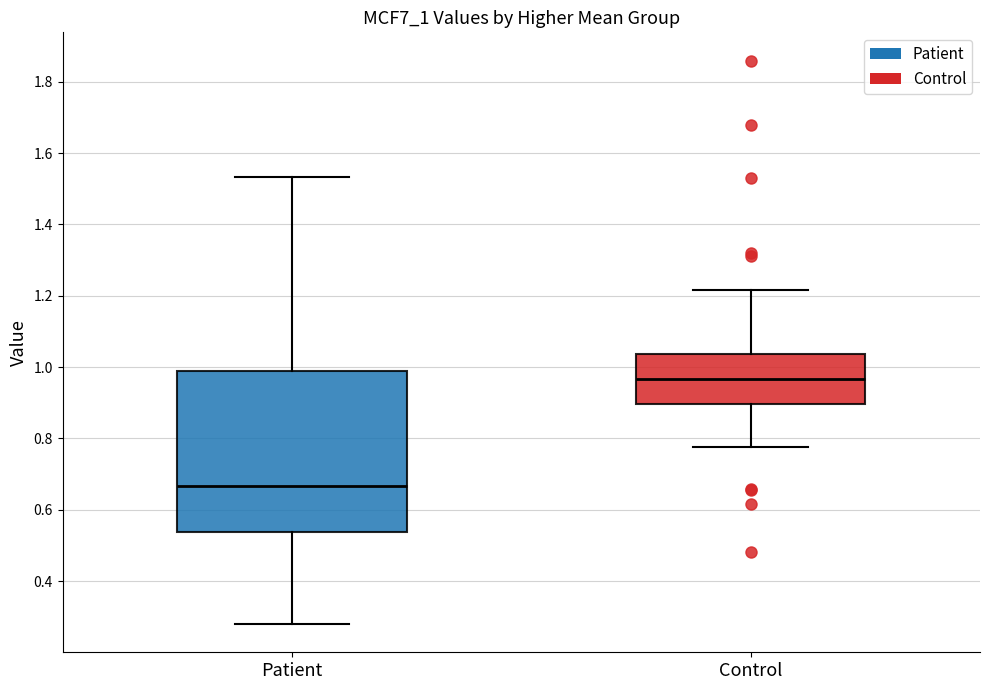

Comparing the boxes themselves (not the whiskers), which one is the tallest?

Patient